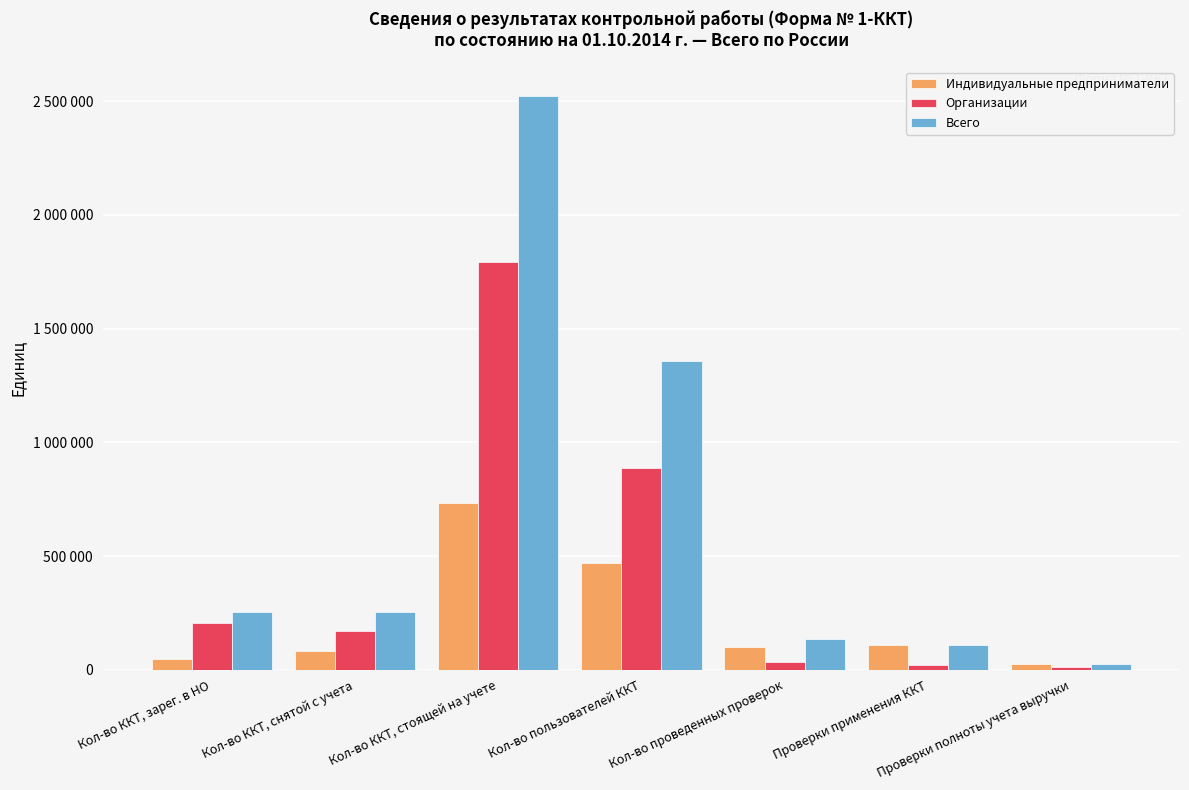

What is the difference between the maximum and second lowest values in the Всего series?

2414436